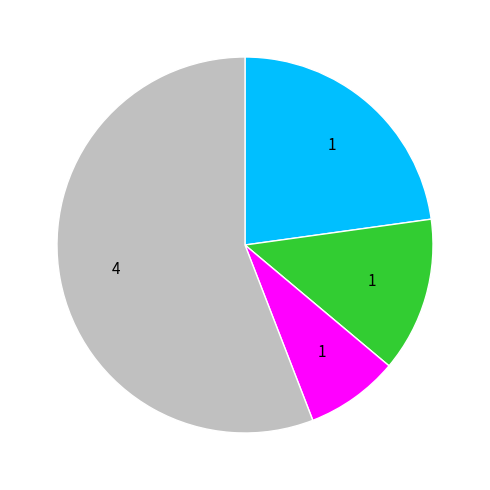

Is there any slice that represents more than half of the pie?

Yes